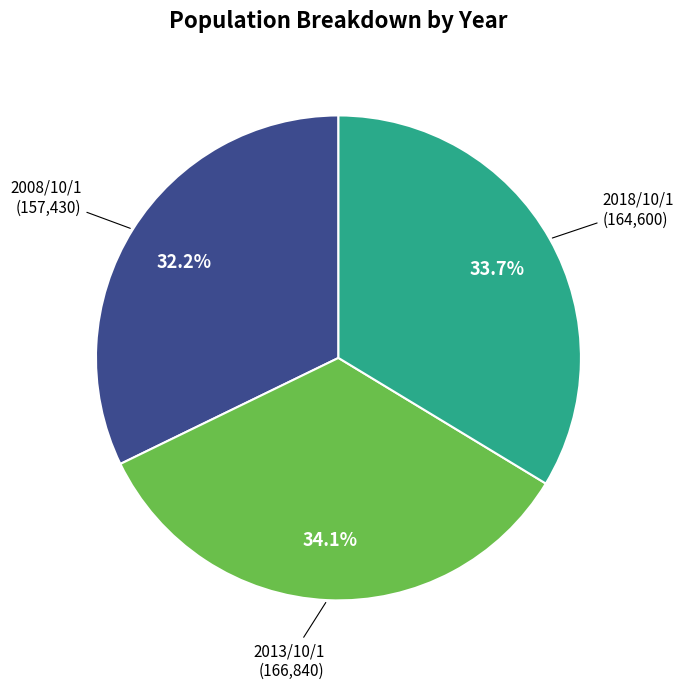

To the nearest percent, what is the difference between the largest and smallest slice percentages?

2%